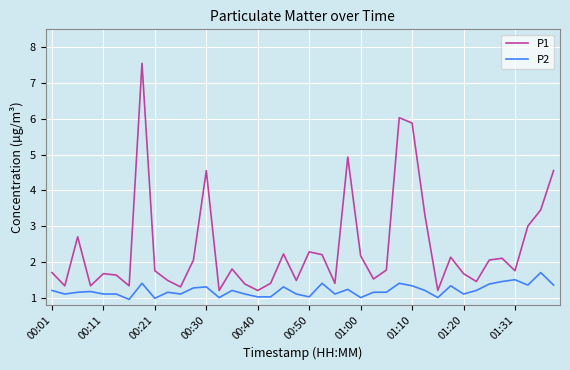

Which series has the largest total across all categories?

P1